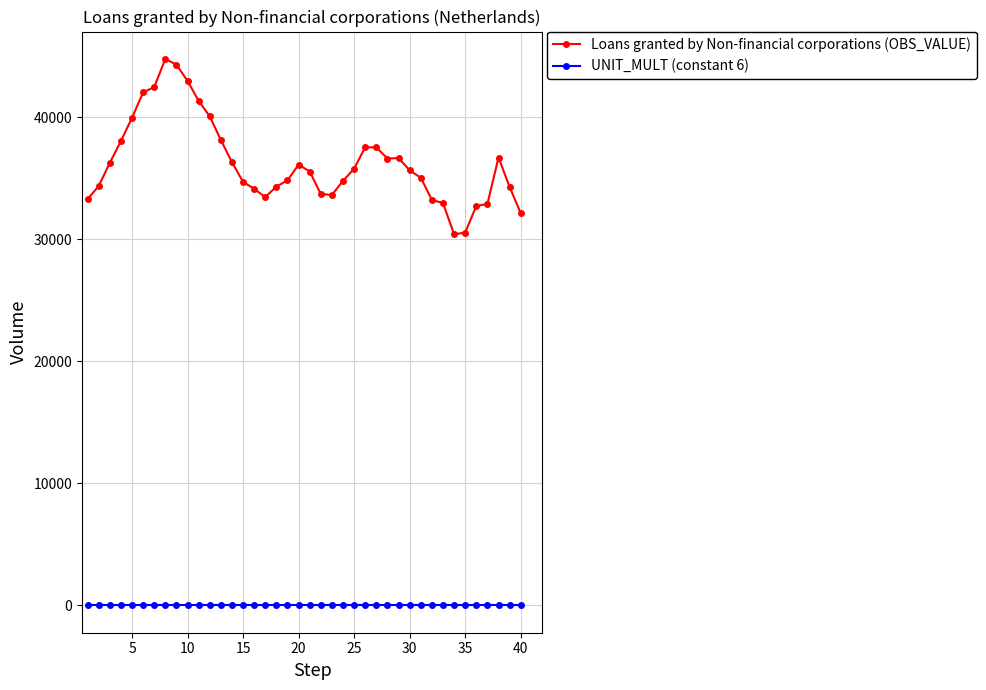

What is the sum of all Loans granted by Non-financial corporations (OBS_VALUE) values?

1449778